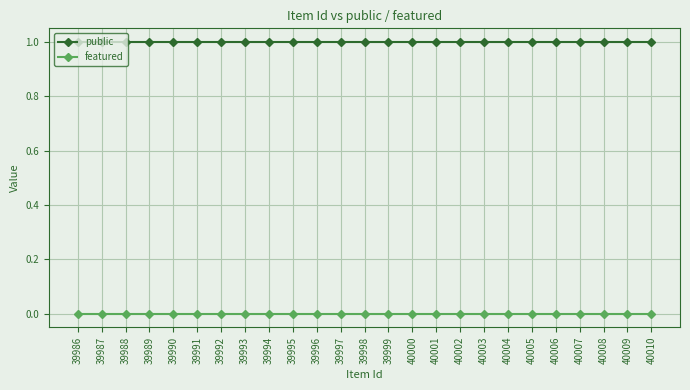

Is the value of featured at 39995 greater than the value of public at 39993?

No